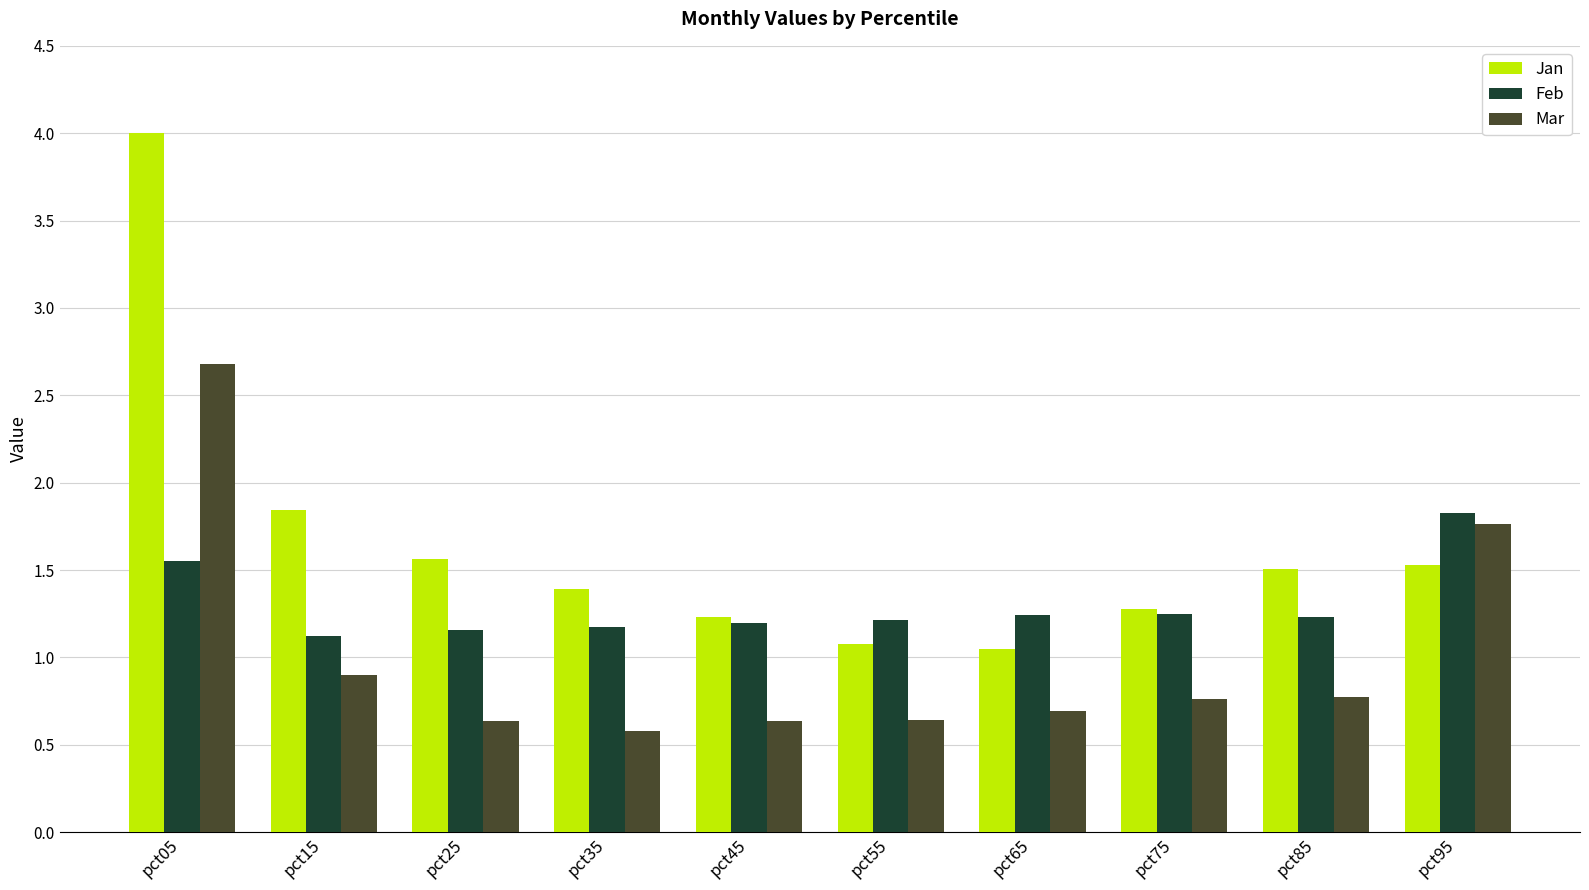

Between pct35 and pct55, which series saw the biggest shift?

Jan